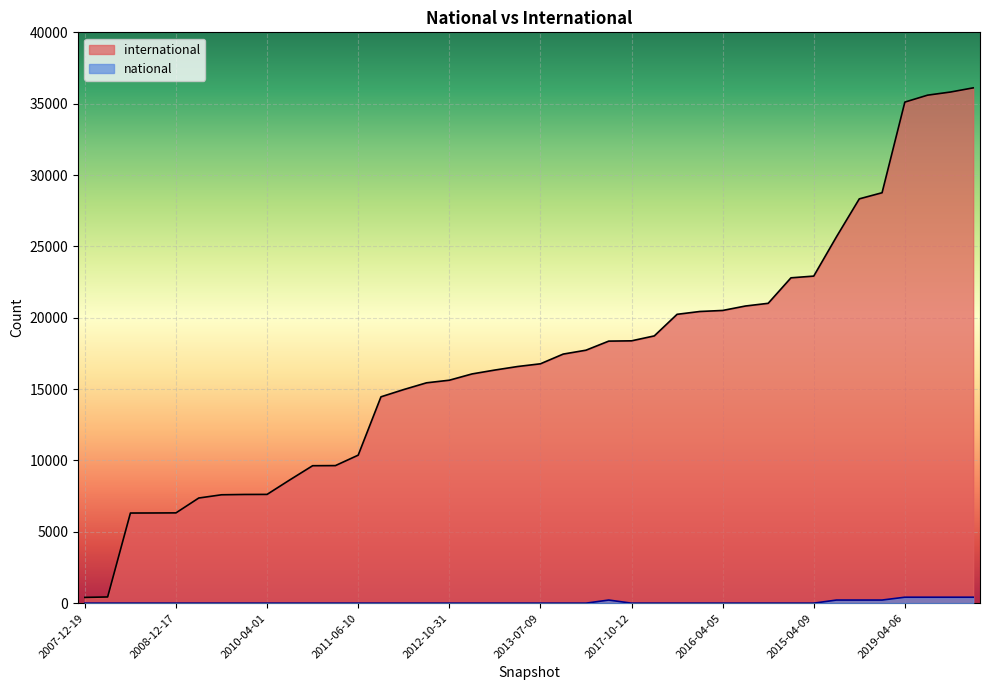

True or false: national and international intersect in this chart.

False